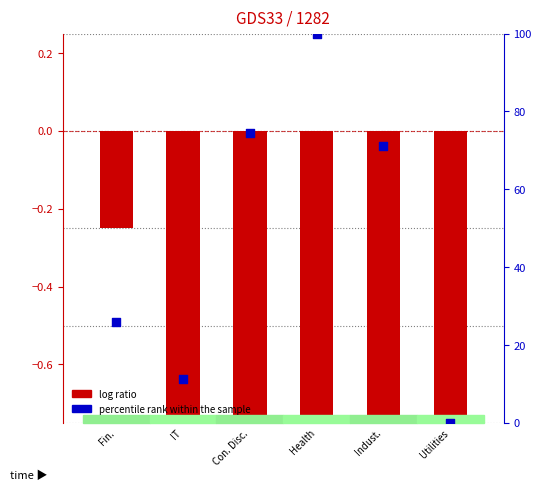

Is the value of percentile rank within the sample at Indust. greater than the value of log ratio at Fin.?

Yes